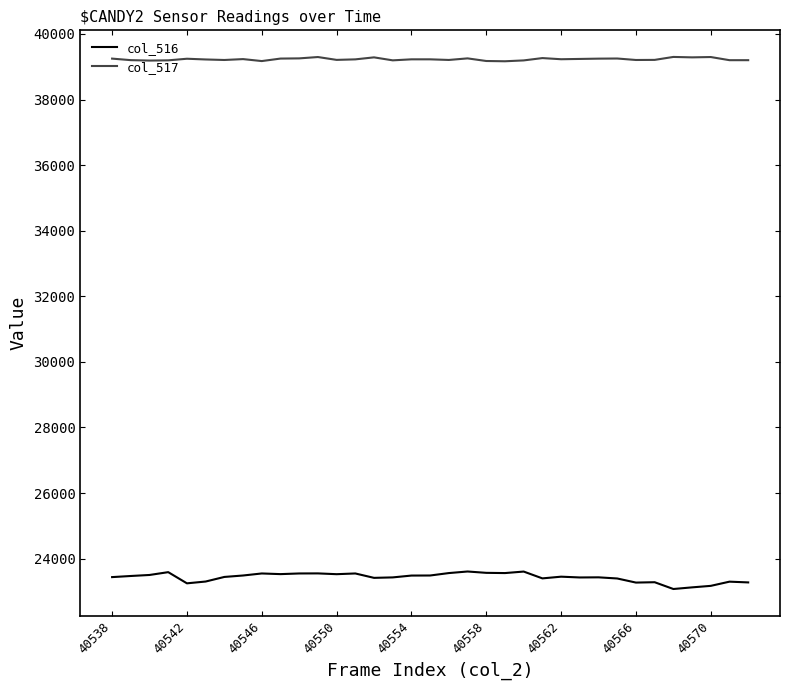

List the series in order of their overall mean, highest first.

col_517, col_516